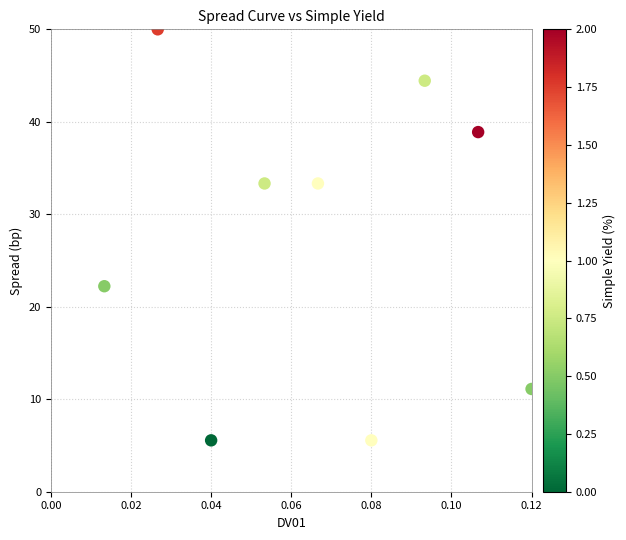

What Y value in the scatter plot is closest to 27?

22.2